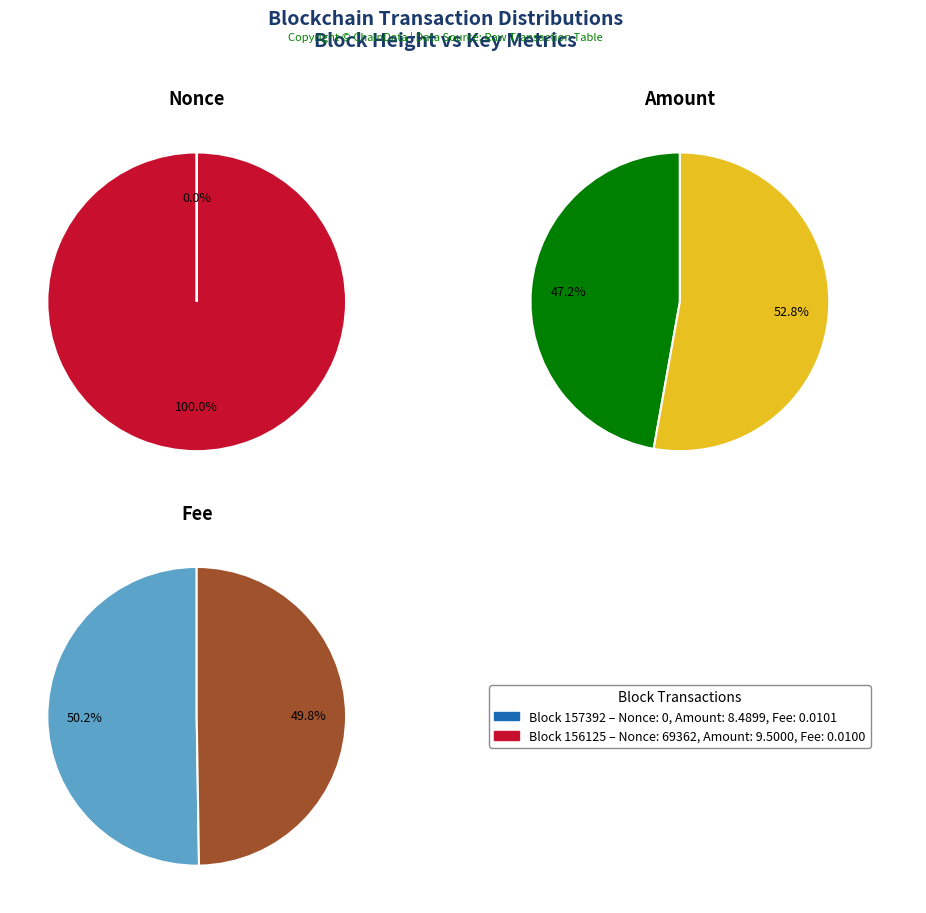

Rank the categories by value from highest to lowest.

156125, 157392